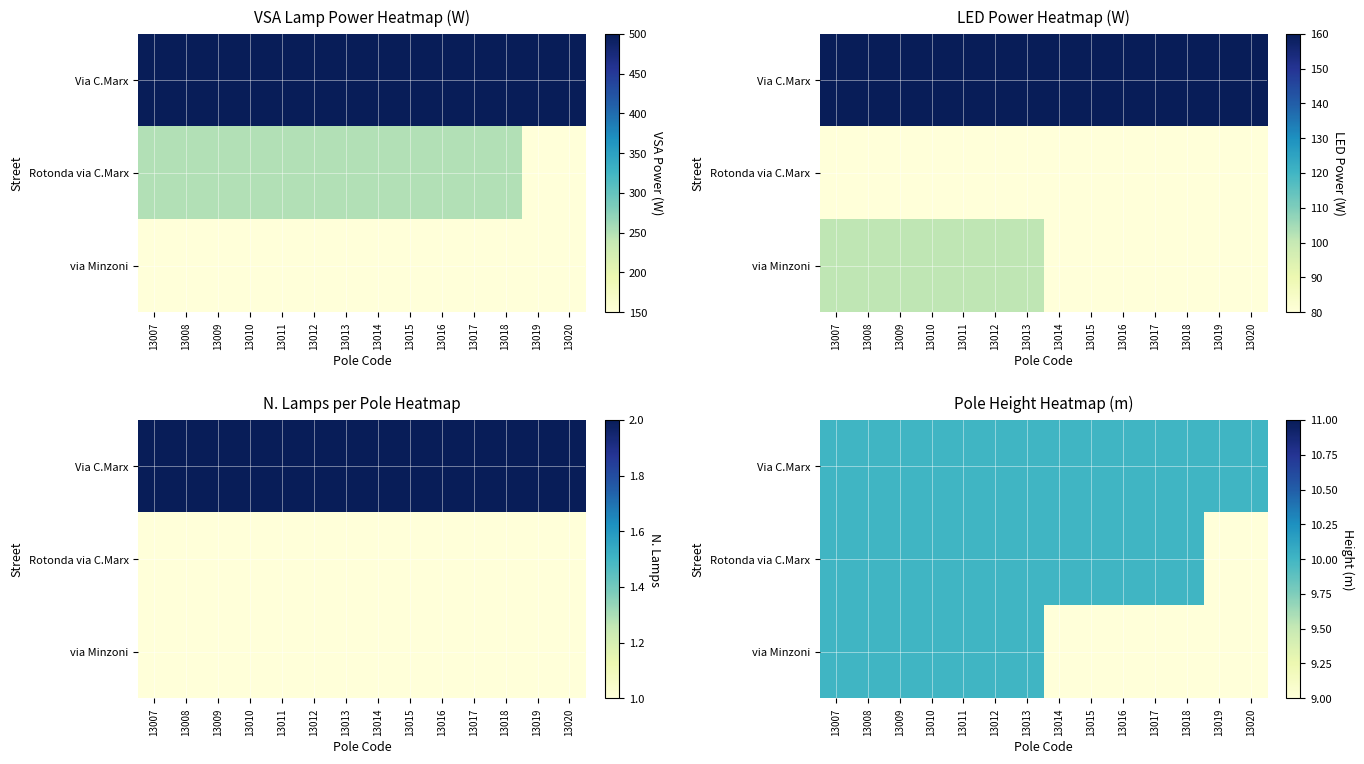

At which label does Via C.Marx reach its minimum?

13007